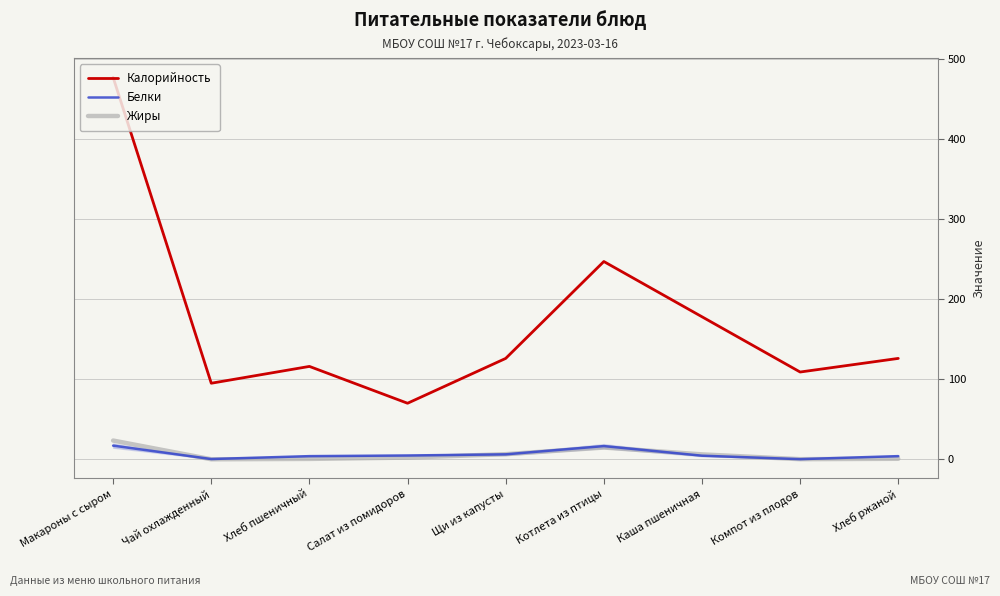

Where is Калорийность nearest to the value 273?

Котлета из птицы